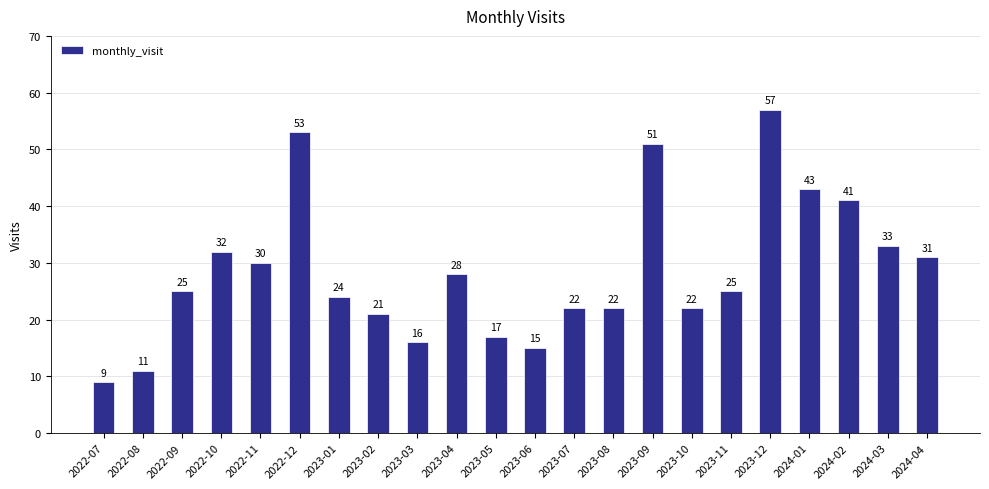

Where is the data nearest to the value 33?

2024-03